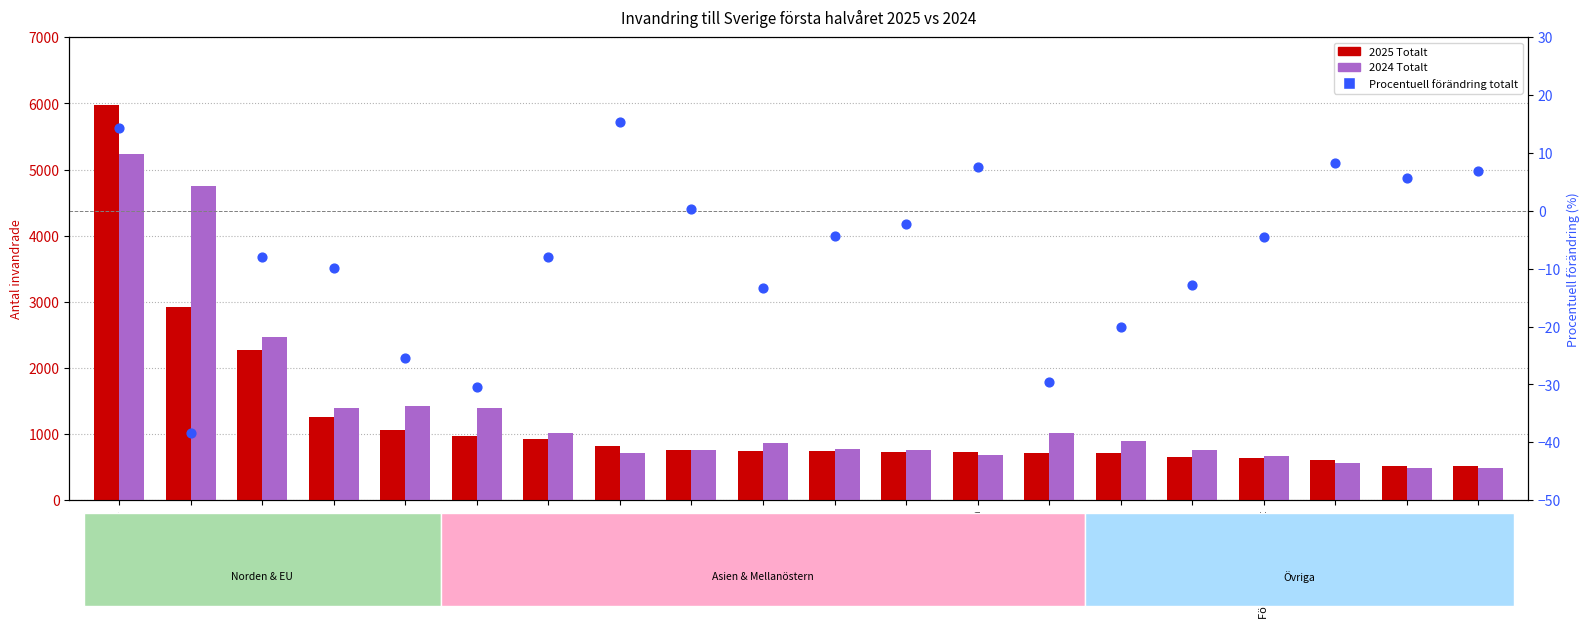

Which series has the largest Y range (max minus min)?

2025 Totalt